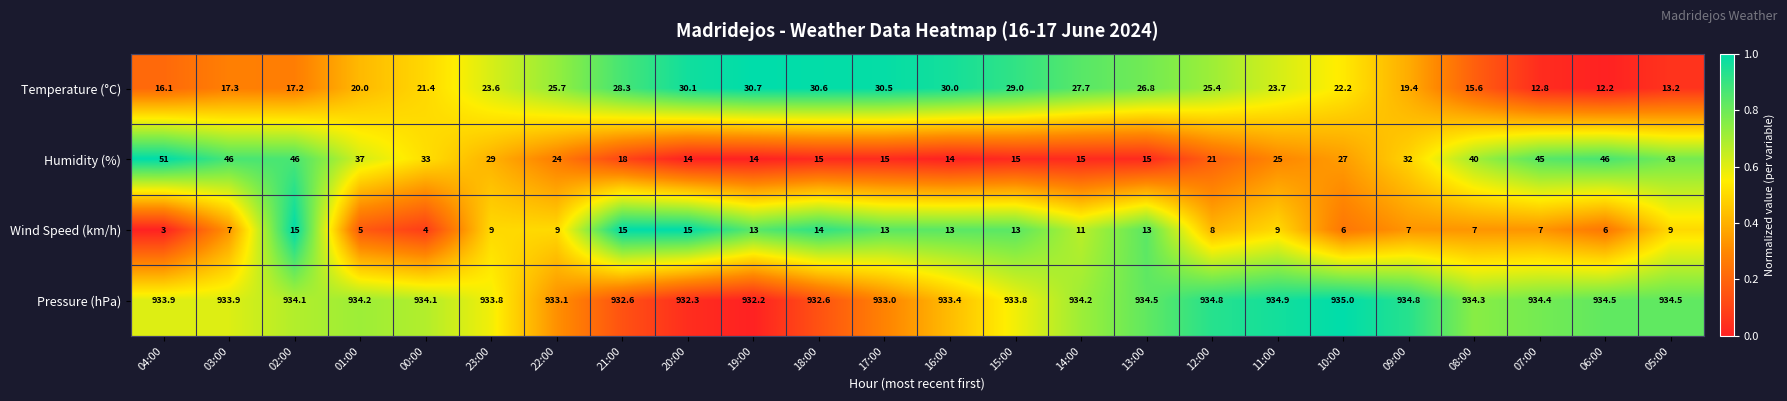

Rank the series by their maximum value, from highest to lowest.

Pressure (hPa), Humidity (%), Temperature (°C), Wind Speed (km/h)